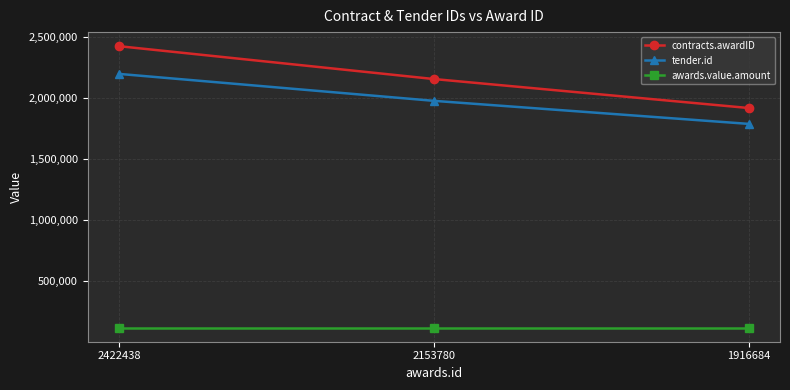

Reading left to right, what are all the values shown in this chart?

contracts.awardID: 2422438=2422438	2153780=2153780	1916684=1916684
tender.id: 2422438=2195735	2153780=1975361	1916684=1786843
awards.value.amount: 2422438=120000	2153780=120000	1916684=120000